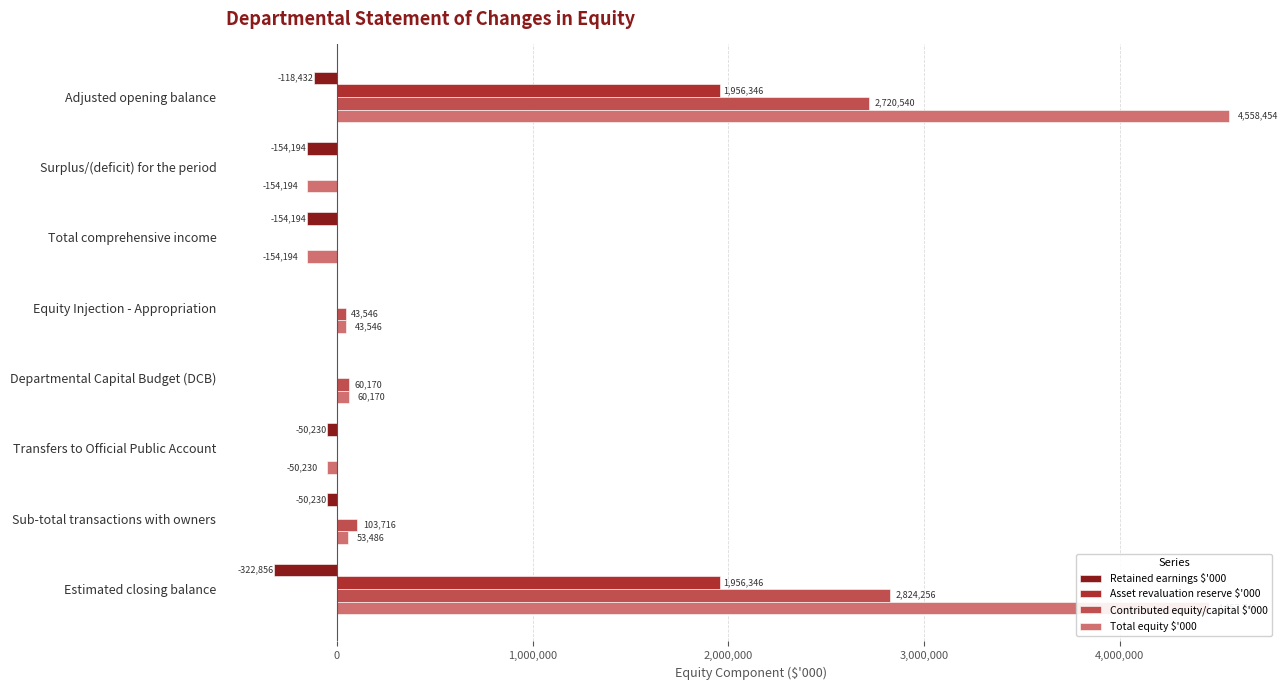

True or false: Retained earnings $'000 has a value of -50230 at Transfers to Official Public Account.

True